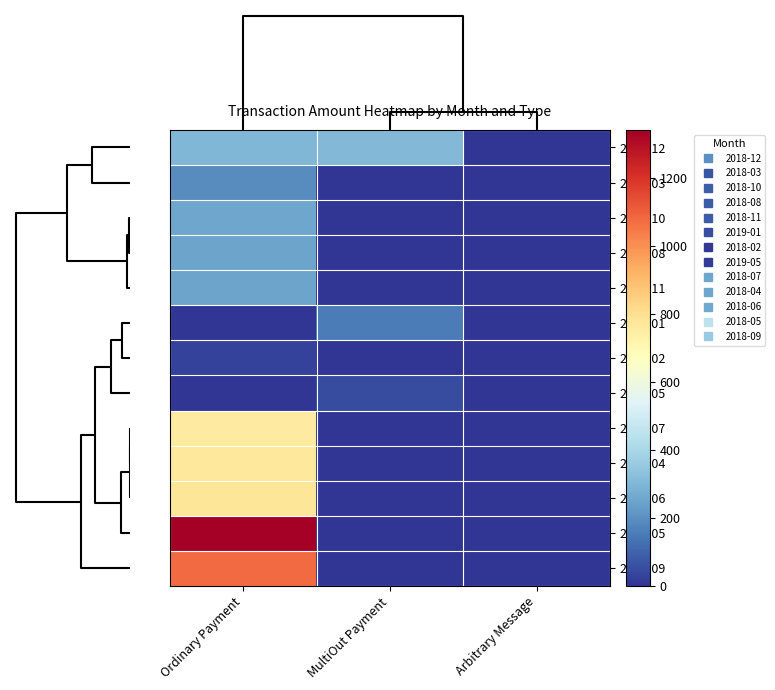

Reading left to right, transcribe all the data shown in this chart.

2018-12: Ordinary Payment=303.2	MultiOut Payment=307.2	Arbitrary Message=0.0
2018-03: Ordinary Payment=190.6	MultiOut Payment=0.0	Arbitrary Message=0.0
2018-10: Ordinary Payment=251.8	MultiOut Payment=0.0	Arbitrary Message=0.0
2018-08: Ordinary Payment=251.3	MultiOut Payment=0.0	Arbitrary Message=0.0
2018-11: Ordinary Payment=251.2	MultiOut Payment=0.0	Arbitrary Message=0.0
2019-01: Ordinary Payment=0.0	MultiOut Payment=153.6	Arbitrary Message=0.0
2018-02: Ordinary Payment=26.7	MultiOut Payment=0.0	Arbitrary Message=0.0
2019-05: Ordinary Payment=0.0	MultiOut Payment=50.3	Arbitrary Message=0.0
2018-07: Ordinary Payment=756.5	MultiOut Payment=0.0	Arbitrary Message=0.0
2018-04: Ordinary Payment=769.5	MultiOut Payment=0.0	Arbitrary Message=0.0
2018-06: Ordinary Payment=778.6	MultiOut Payment=0.0	Arbitrary Message=0.0
2018-05: Ordinary Payment=1341.8	MultiOut Payment=0.0	Arbitrary Message=0.0
2018-09: Ordinary Payment=1079.2	MultiOut Payment=0.0	Arbitrary Message=0.0